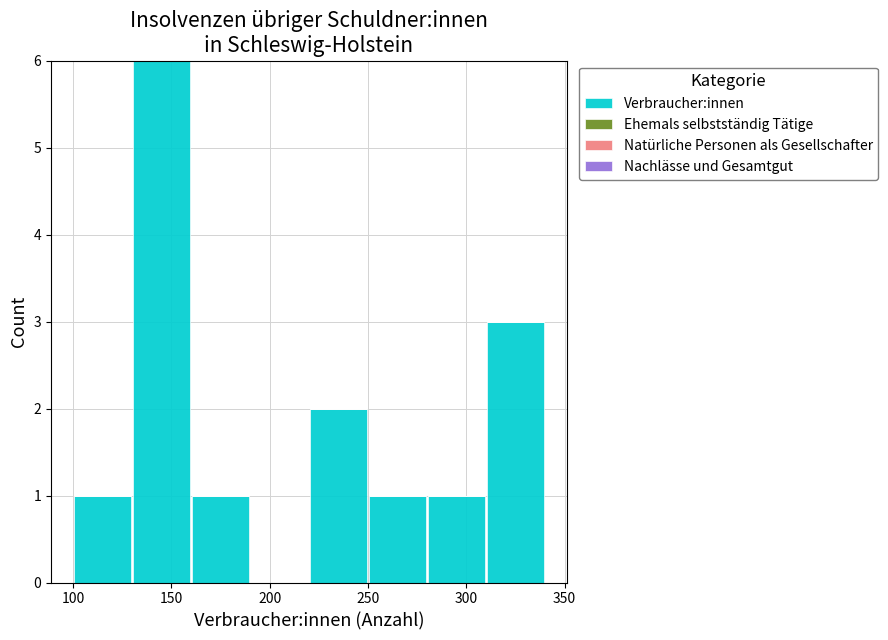

Reading left to right, transcribe this chart: for each bar, give the range it covers on the x-axis and its height. The values are not printed on the chart, so give them approximately, as read against the axis.

100 to 130: 1
130 to 160: 6
160 to 190: 1
190 to 220: 0
220 to 250: 2
250 to 280: 1
280 to 310: 1
310 to 340: 3